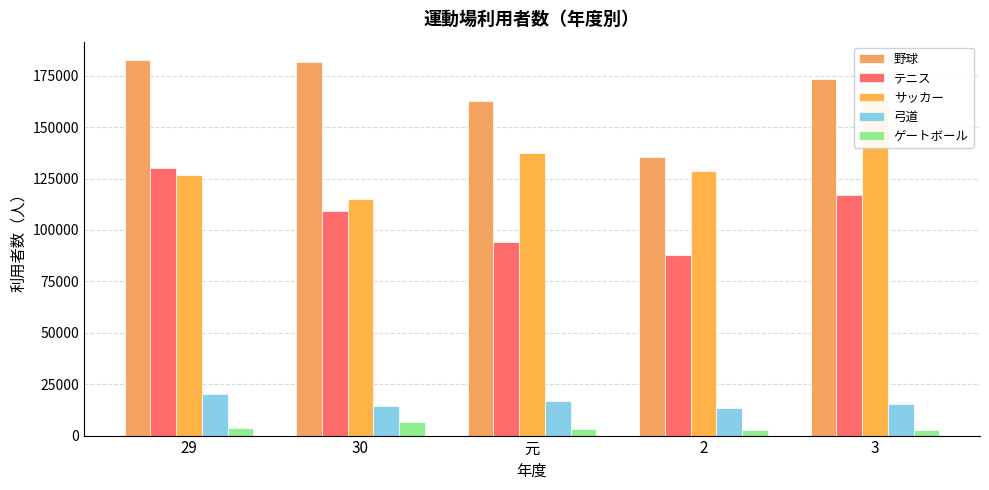

Rank the categories by 弓道 value from highest to lowest.

29, 元, 3, 30, 2